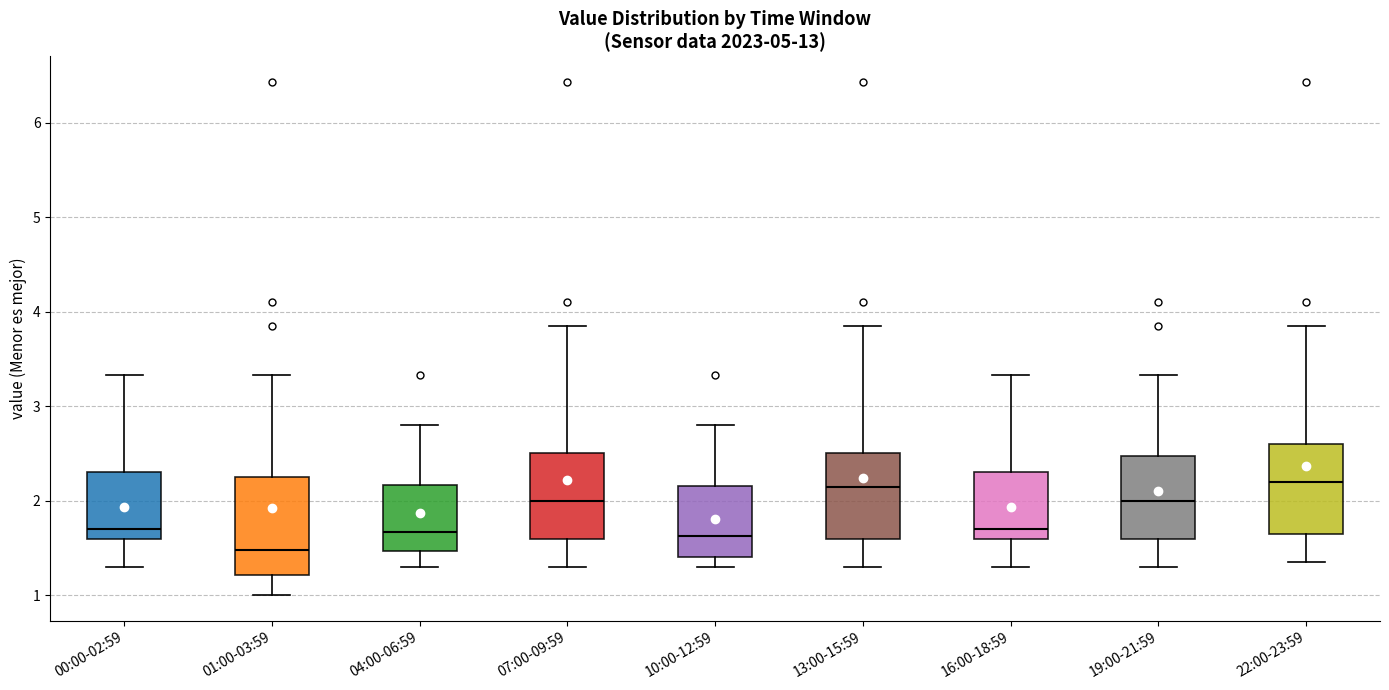

Which box has the lowest median line?

01:00-03:59